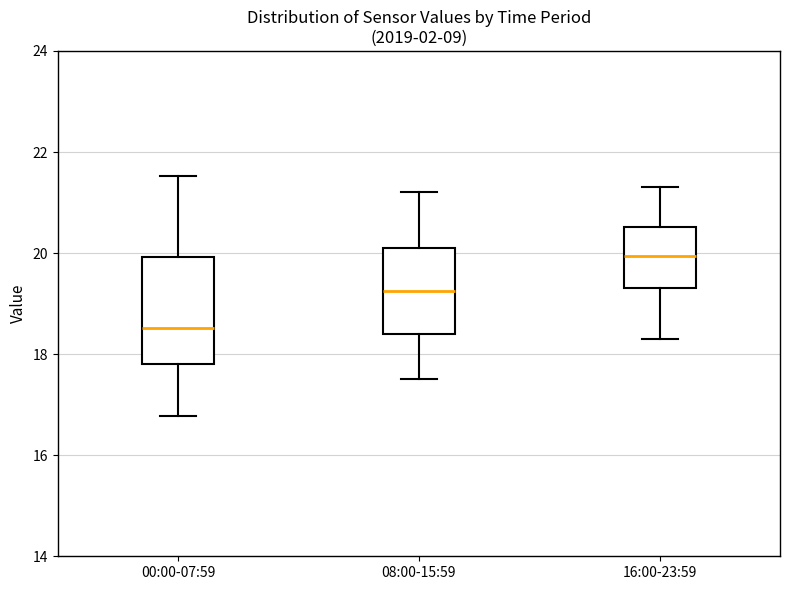

Reading left to right, transcribe this box plot: for each box, give where its median line is, the range the box spans, and where its two whiskers end, as read against the y-axis. The values are not printed on the chart, so give them approximately, as read against the axis.

00:00-07:59: median 18.6, box 17.8 to 20.0, whiskers 16.8 to 21.6
08:00-15:59: median 19.2, box 18.4 to 20.2, whiskers 17.6 to 21.2
16:00-23:59: median 20.0, box 19.4 to 20.6, whiskers 18.4 to 21.4